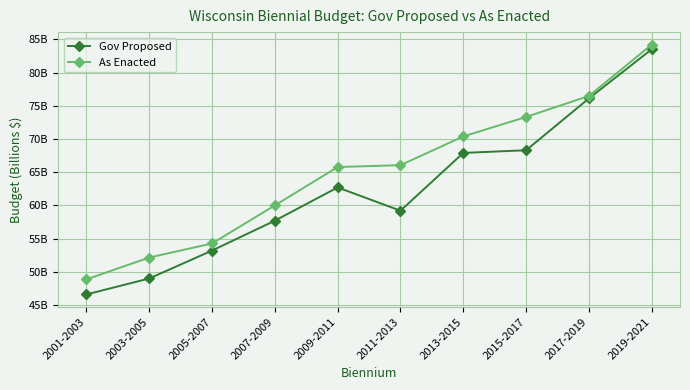

At which category is the sum across all series the highest?

2019-2021